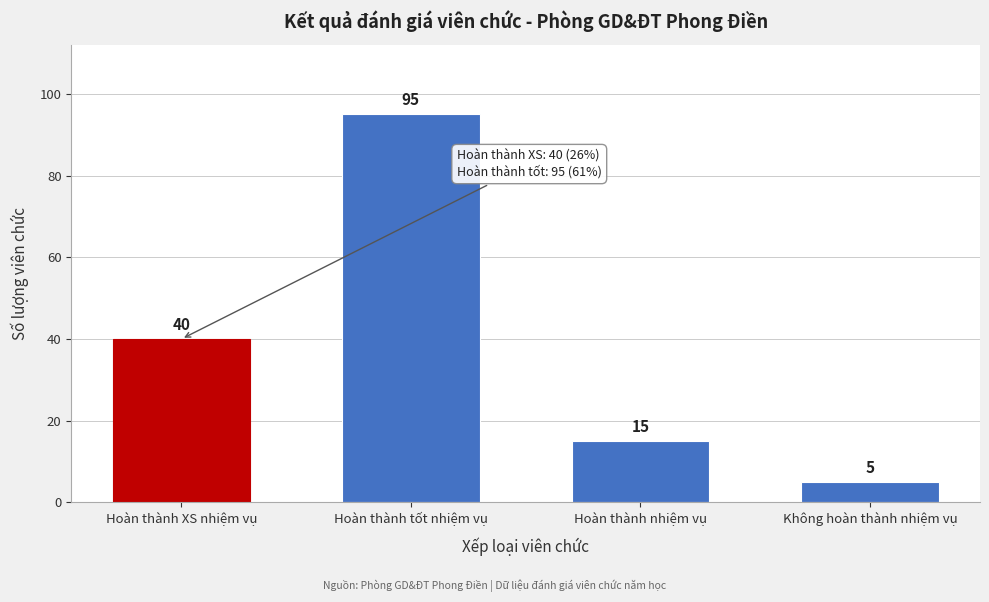

Reading left to right, extract all data points from this chart.

40	95	15	5